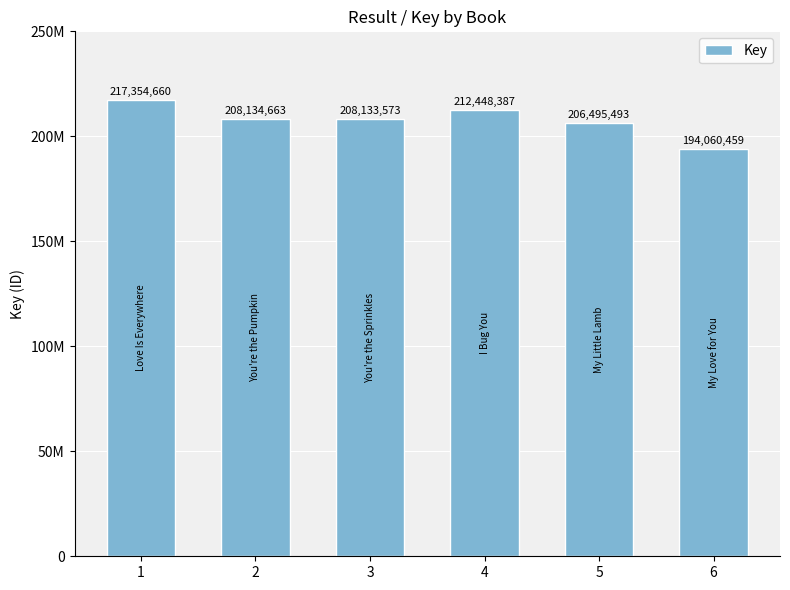

Reading right to left, transcribe all the data shown in this chart.

6=194060459	5=206495493	4=212448387	3=208133573	2=208134663	1=217354660